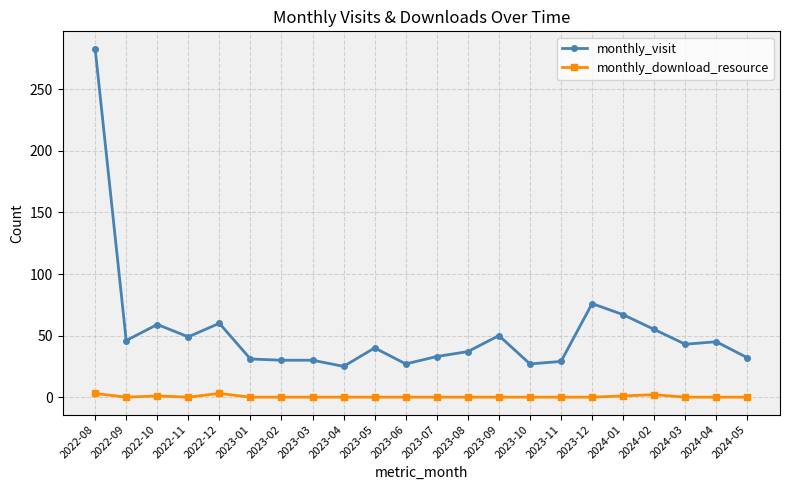

What position from the left is 2022-10?

3